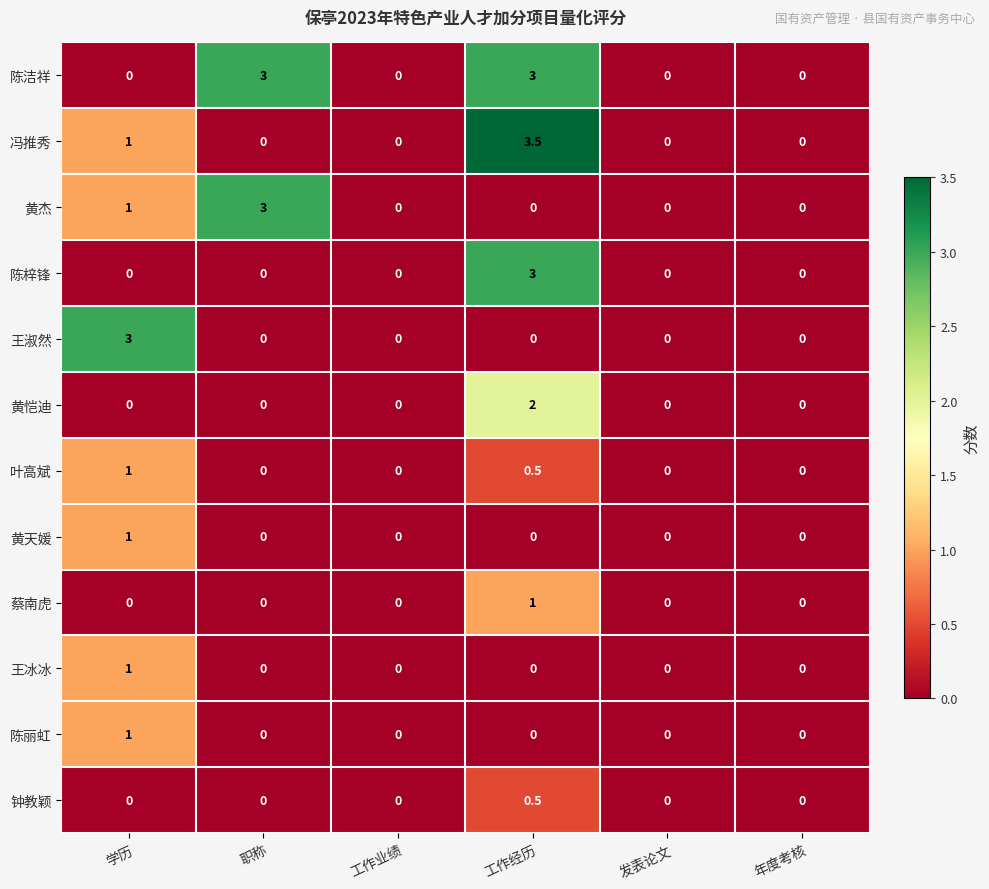

The 黄杰 series shows 3.0 at 职称. True or false?

True